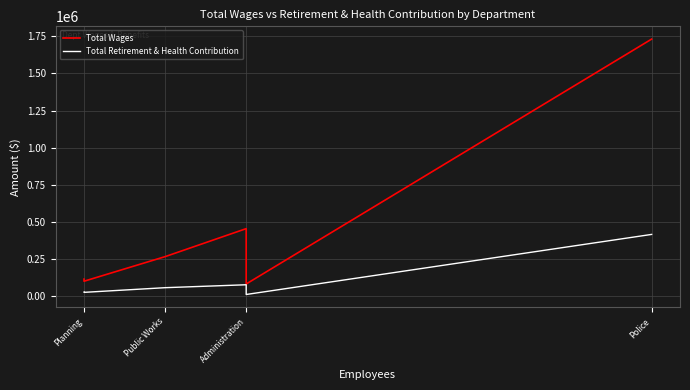

How many lines are shown in the chart?

2